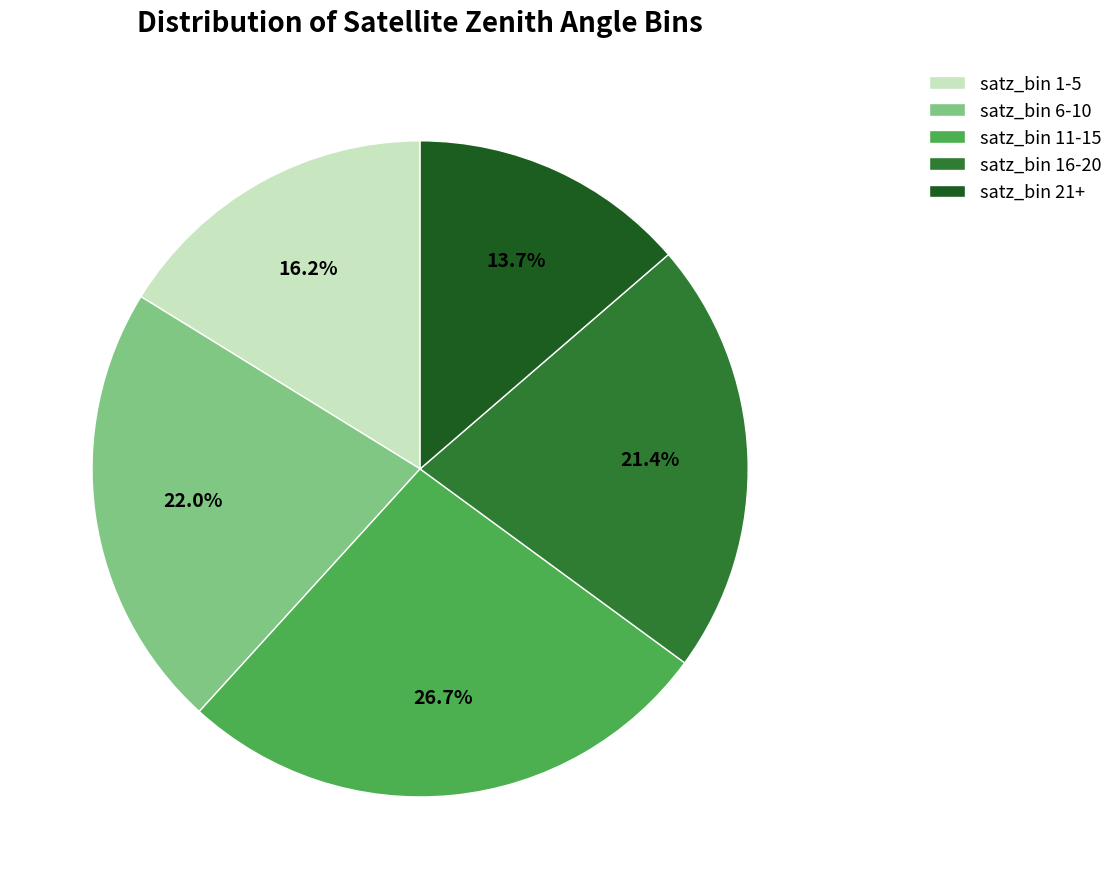

How many segments does this pie chart have?

5